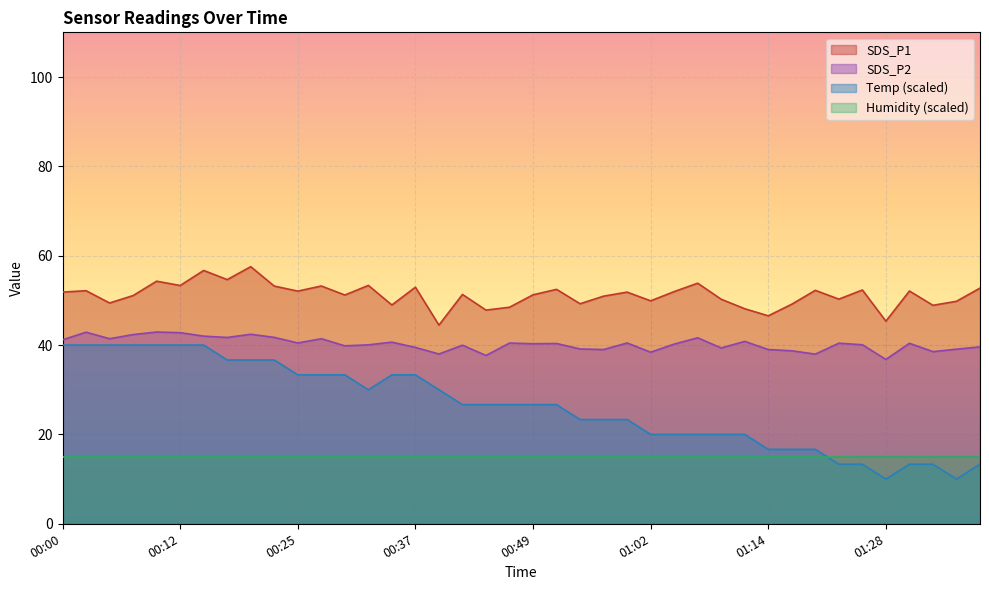

What is the lowest value of the SDS_P1 series?

44.5